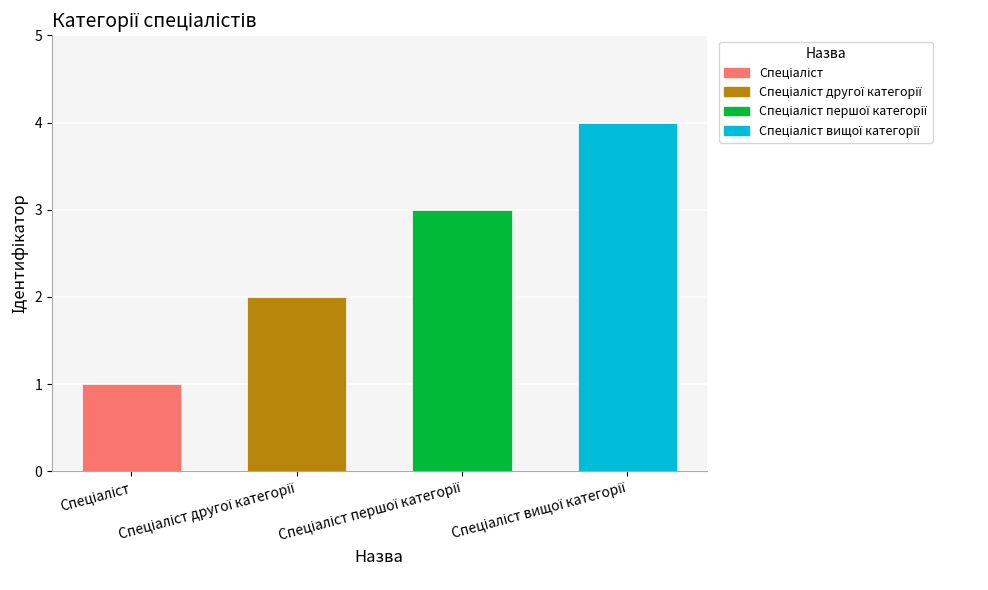

What is the greatest value displayed?

4